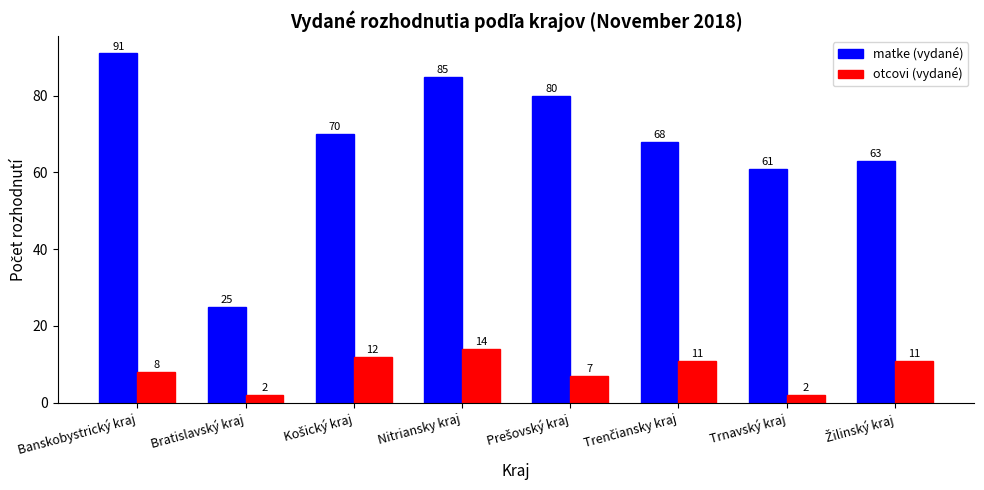

How many categories are shown in the chart?

8